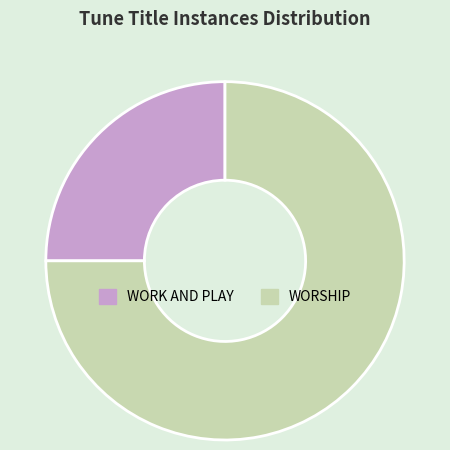

True or false: WORK AND PLAY accounts for 20% of the total.

False